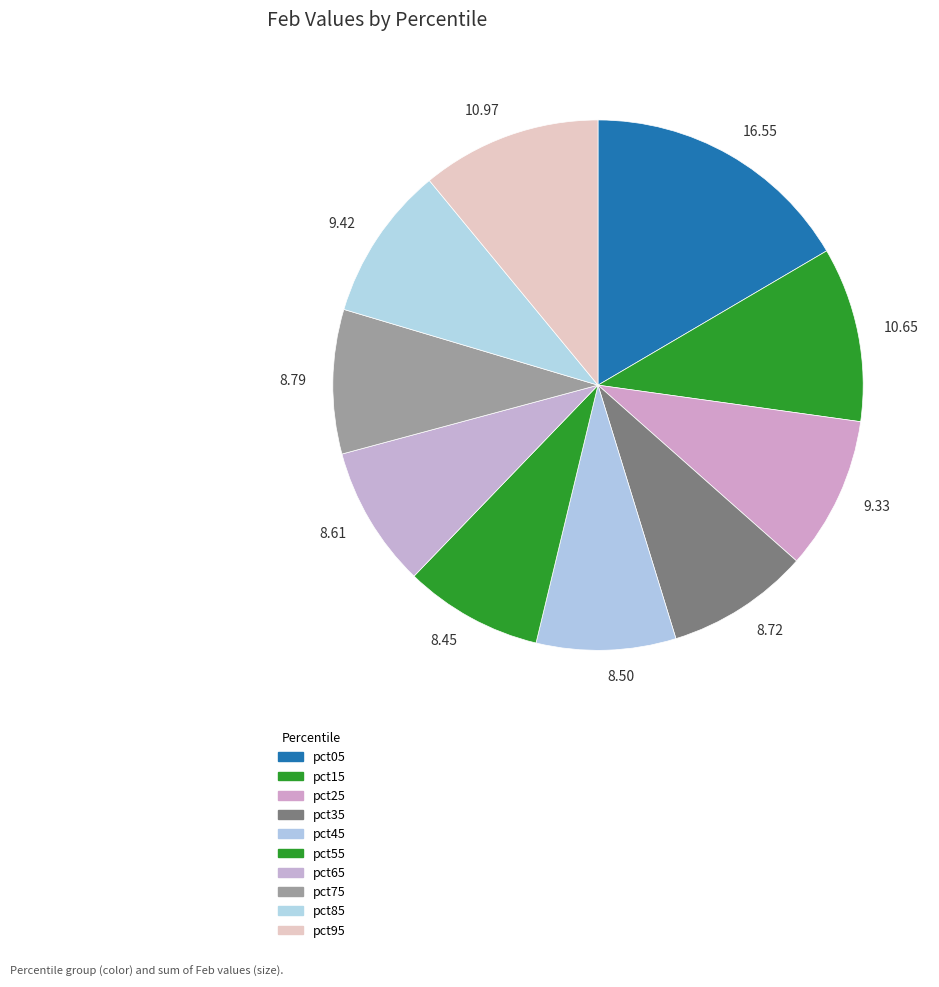

What portion of the pie excludes pct15?

89.3%